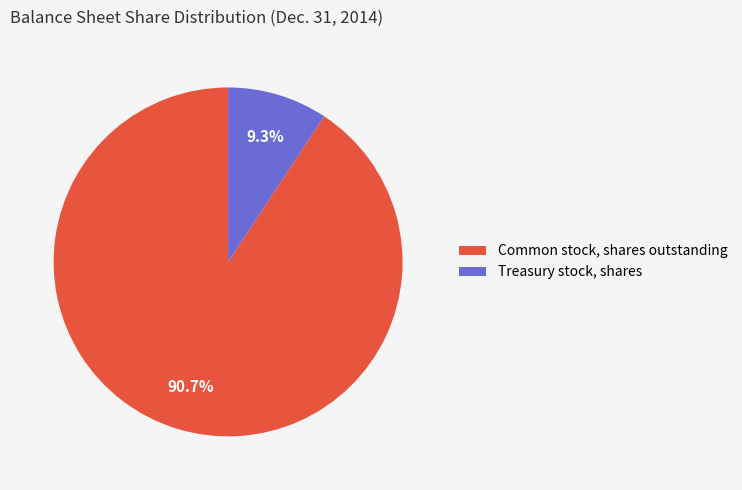

What percentage do Common stock, shares outstanding and Treasury stock, shares together represent?

100.0%